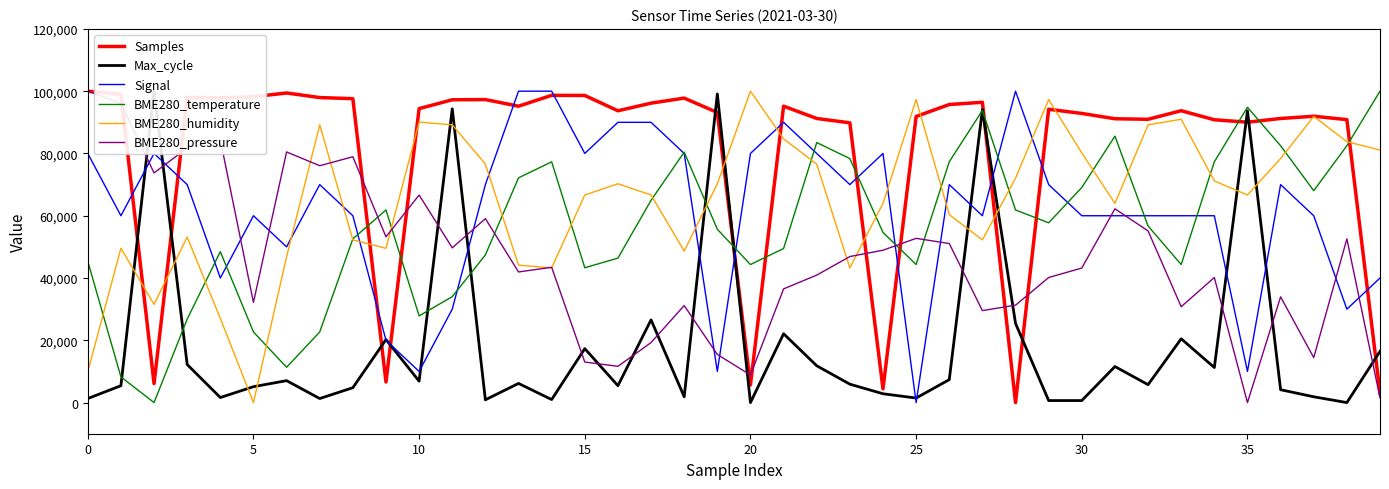

True or false: Samples has more than 2 points higher than both neighbors.

True